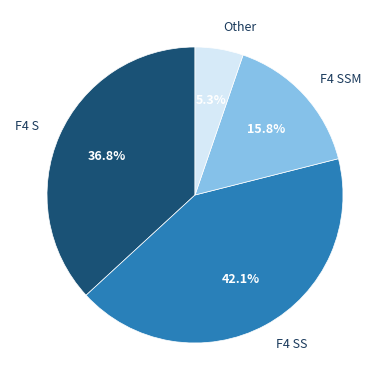

Combined, do F4 SSM and F4 SS account for over 50%?

Yes